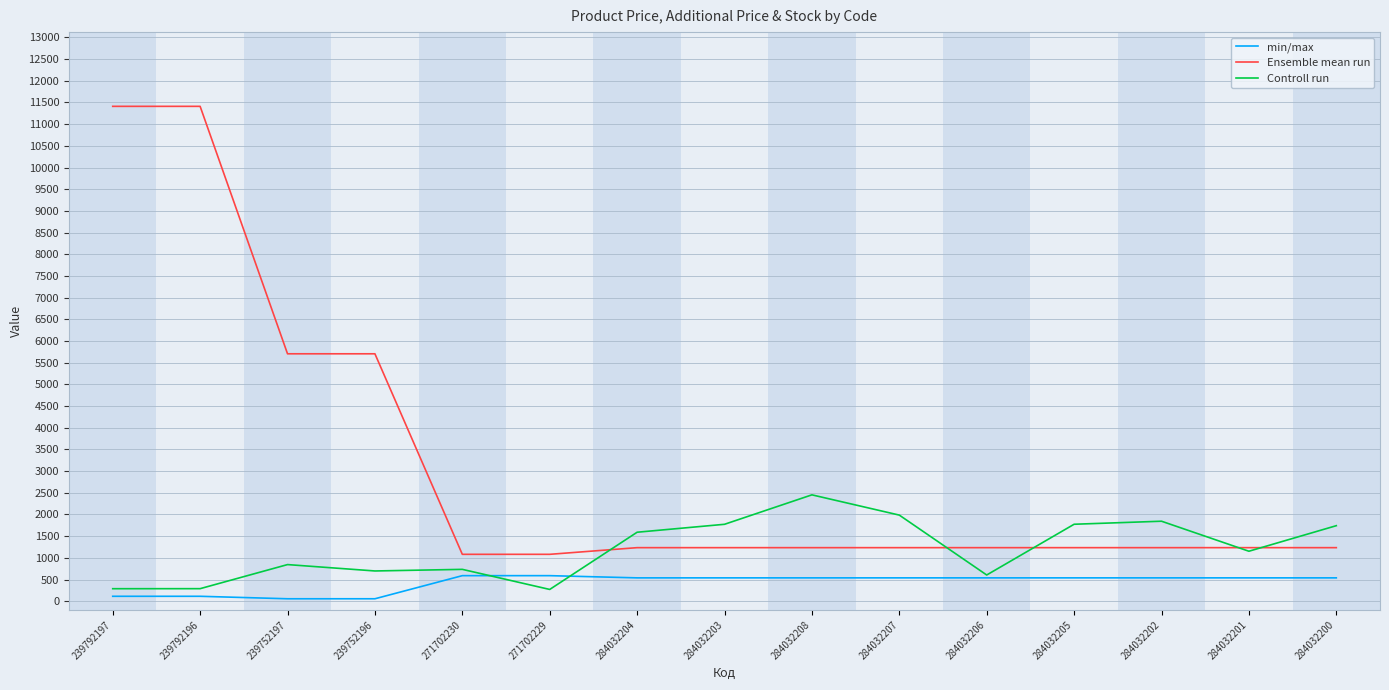

What is the lowest value of the Ensemble mean run series?

1081.7